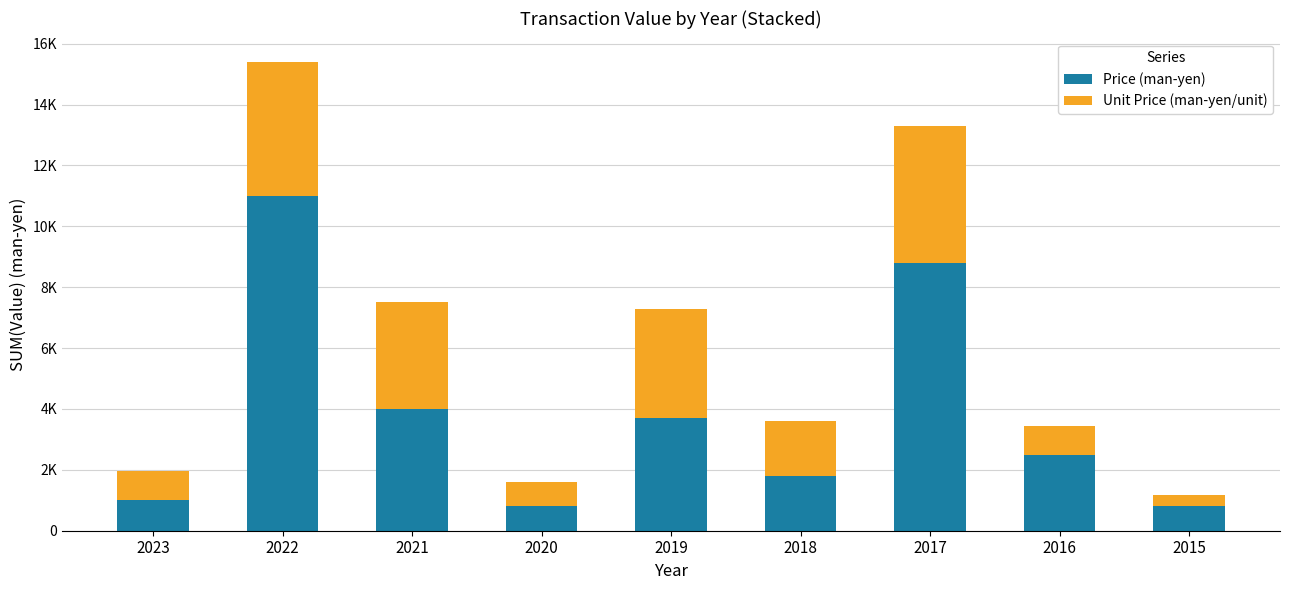

What is the difference between the maximum and minimum values in the Price (man-yen) series?

10190